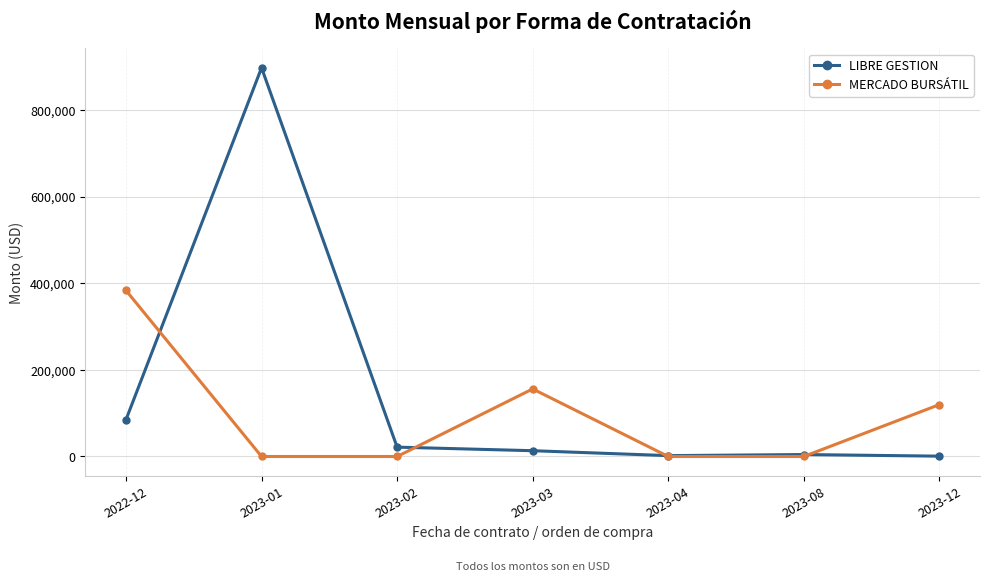

How many lines are shown in the chart?

2